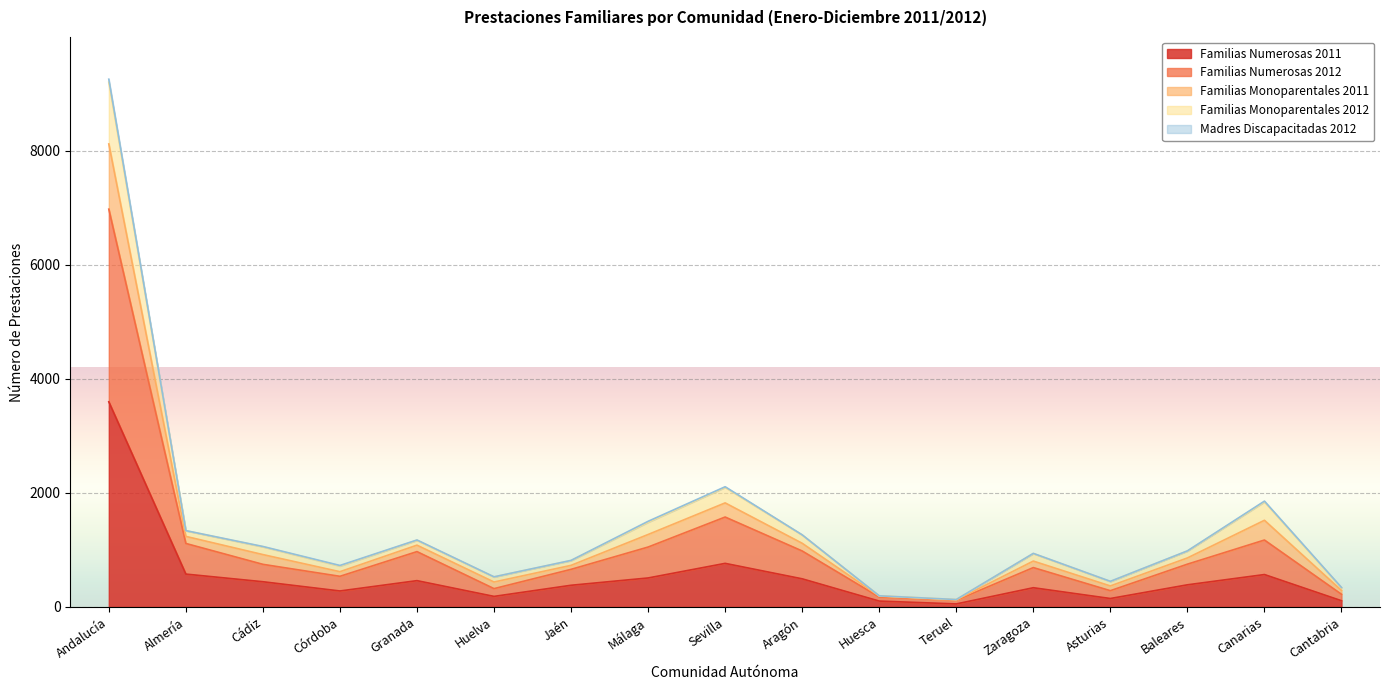

What is the greatest value displayed?

9251